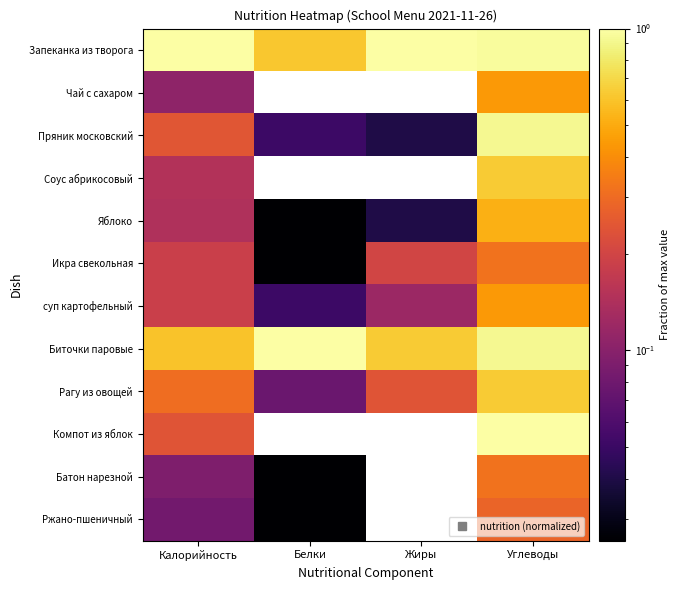

At Белки, list the series in order from largest to smallest.

Биточки паровые, Запеканка из творога, Рагу из овощей, Пряник московский, суп картофельный, Яблоко, Икра свекольная, Батон нарезной, Ржано-пшеничный, Чай с сахаром, Соус абрикосовый, Компот из яблок